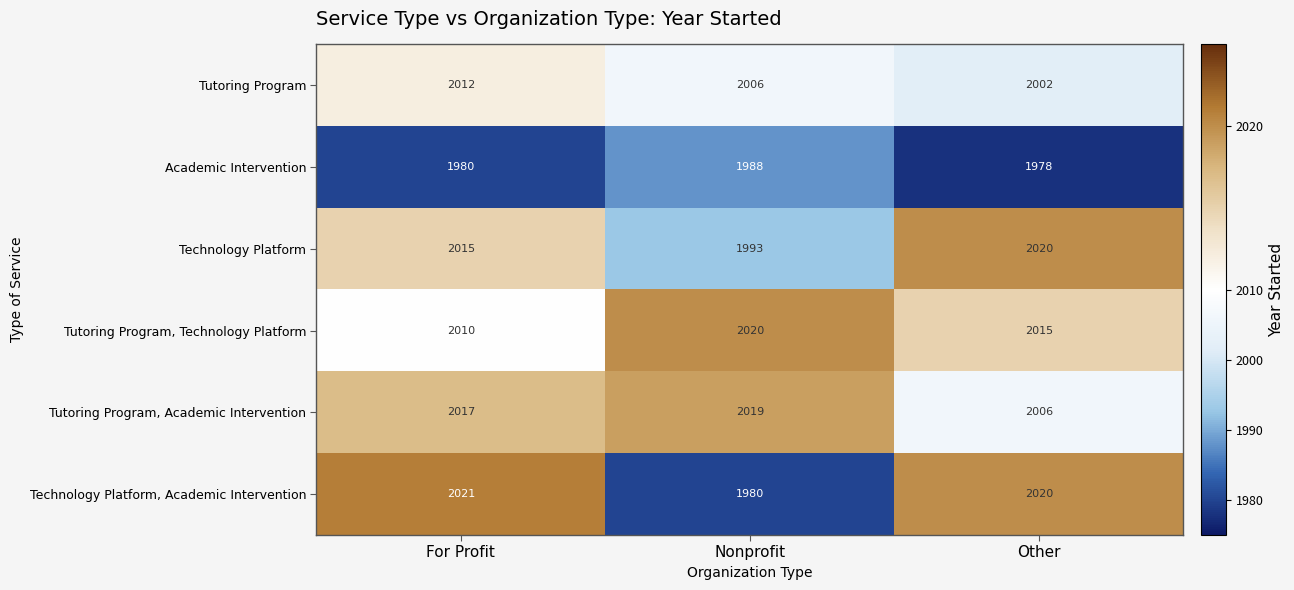

At which label is Tutoring Program, Academic Intervention closest to 2012?

For Profit